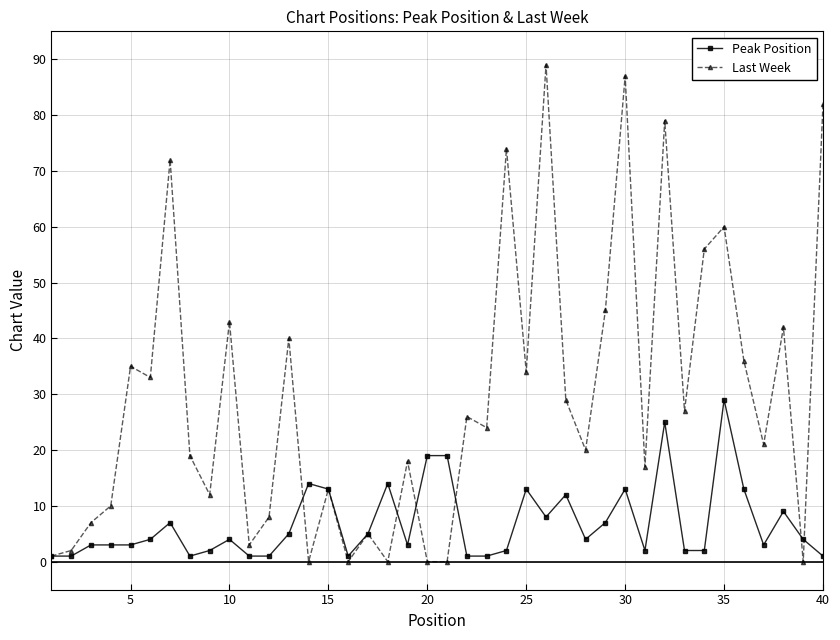

True or false: Last Week and Peak Position intersect in this chart.

True